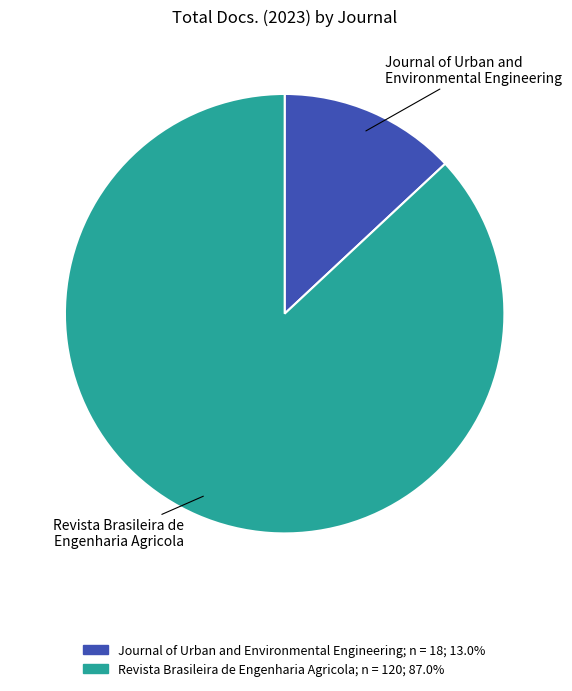

Do Revista Brasileira de Engenharia Agricola and Journal of Urban and Environmental Engineering together represent more than half of the pie?

Yes